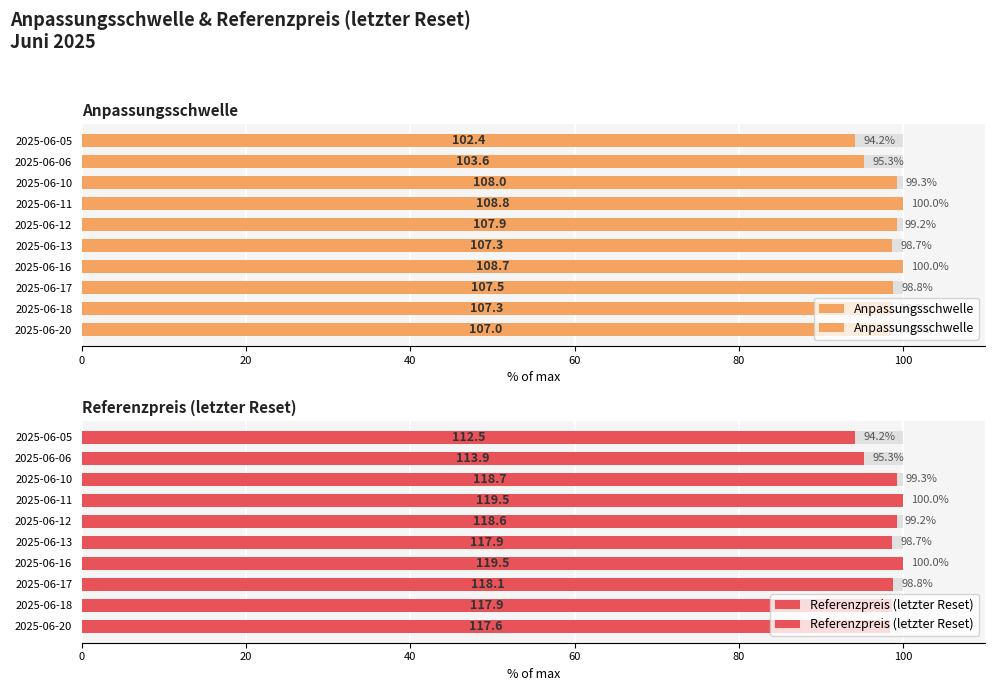

Are the bars horizontal?

Yes